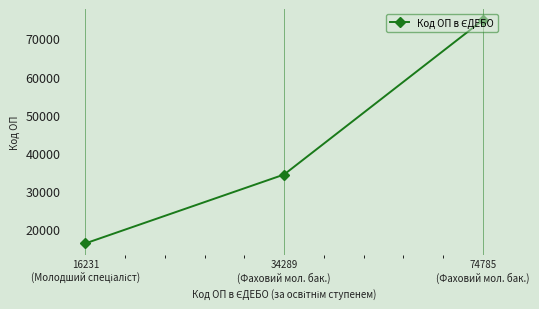

What is the greatest value displayed?

74785